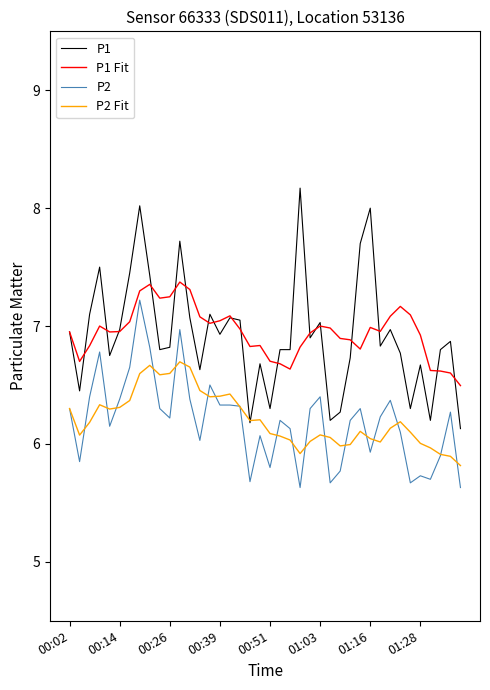

What is the highest value of the P1 Fit series?

7.4